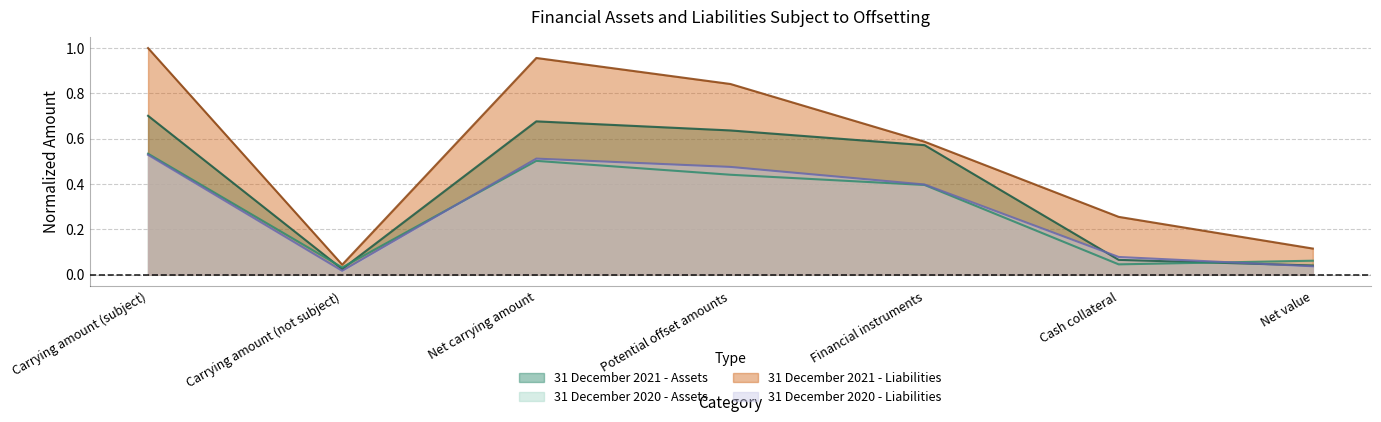

At which label does 31 December 2021 - Assets reach its peak?

Carrying amount (subject)